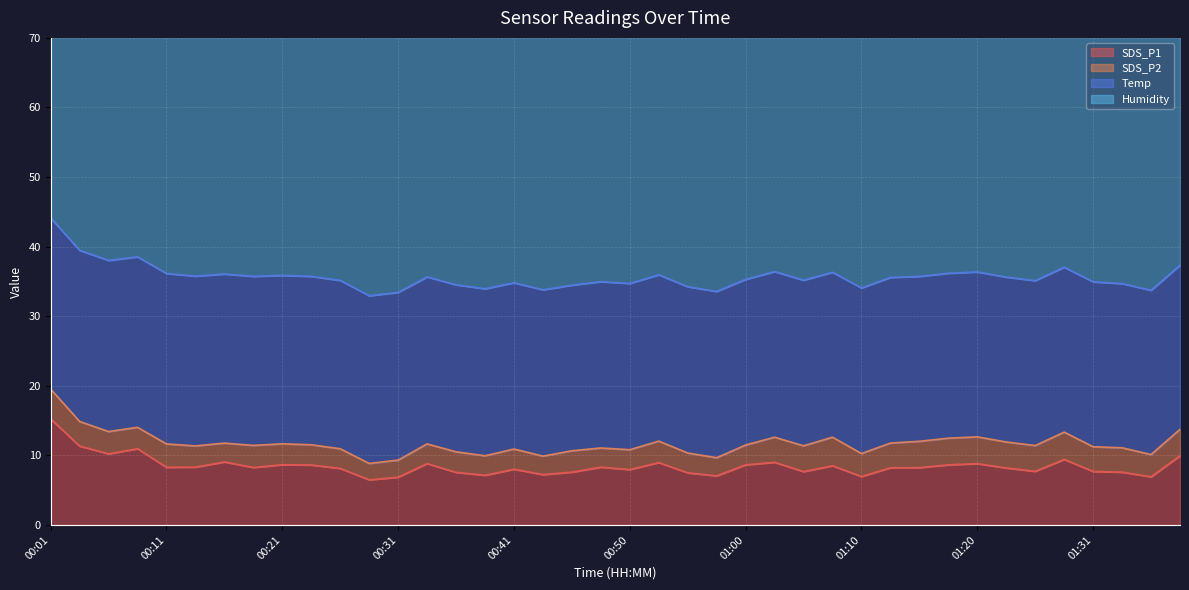

List the series in order of their peak value, highest first.

Humidity, Temp, SDS_P1, SDS_P2